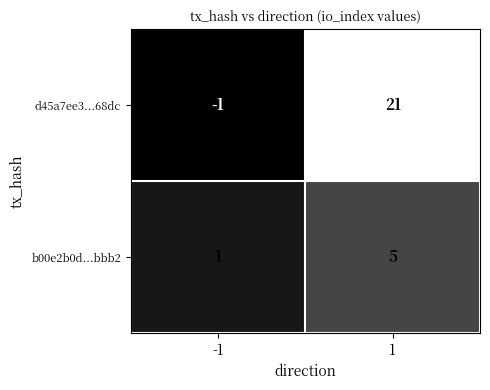

The value of b00e2b0d...bbb2 at 1 is 3. True or false?

False